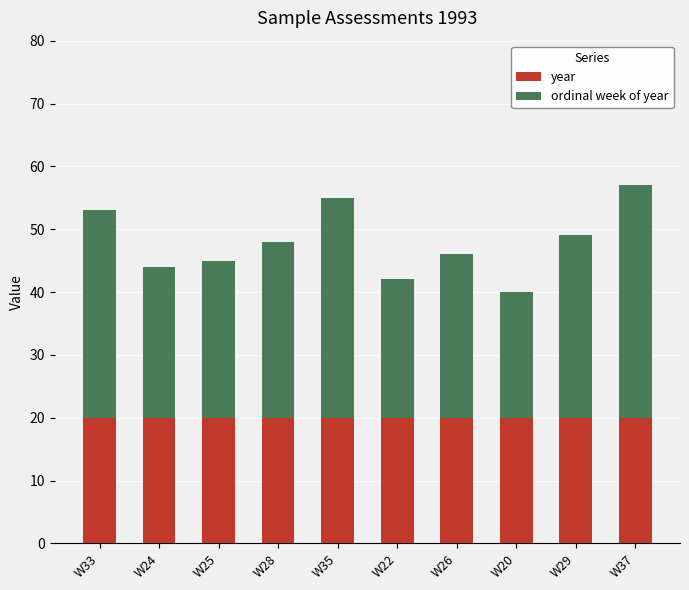

Is it true that year equals 9 at W25?

False